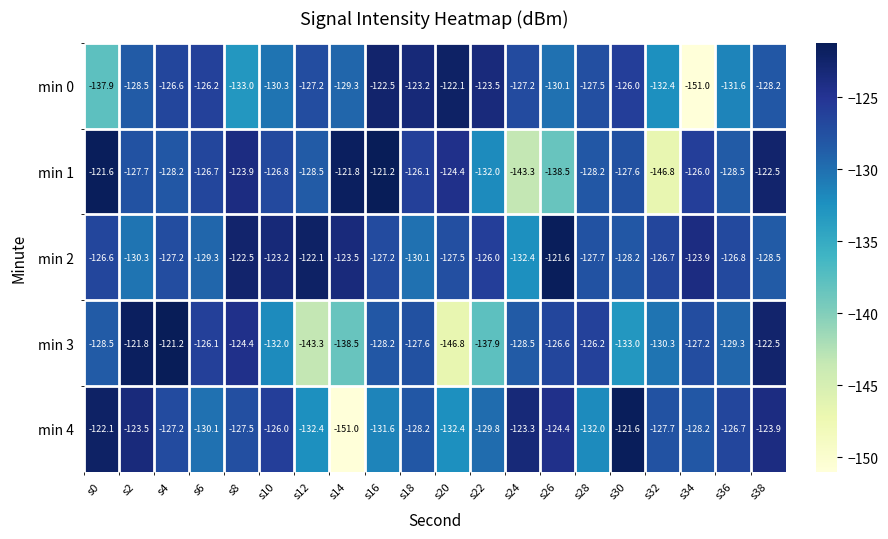

What is the smallest value displayed?

-151.0